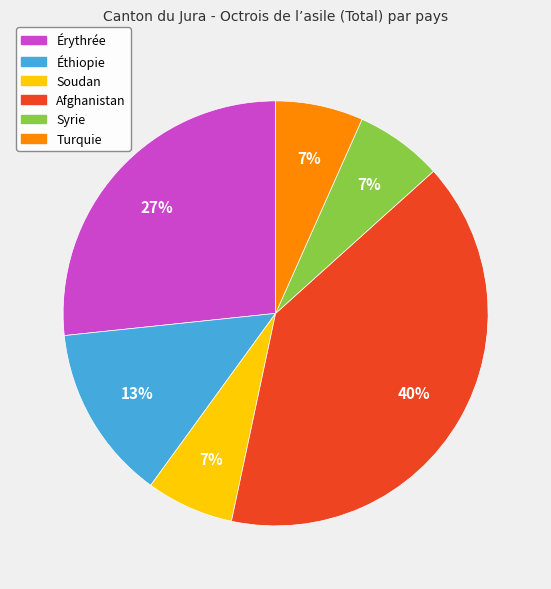

To the nearest percent, what is the difference between the largest and smallest slice percentages?

33%